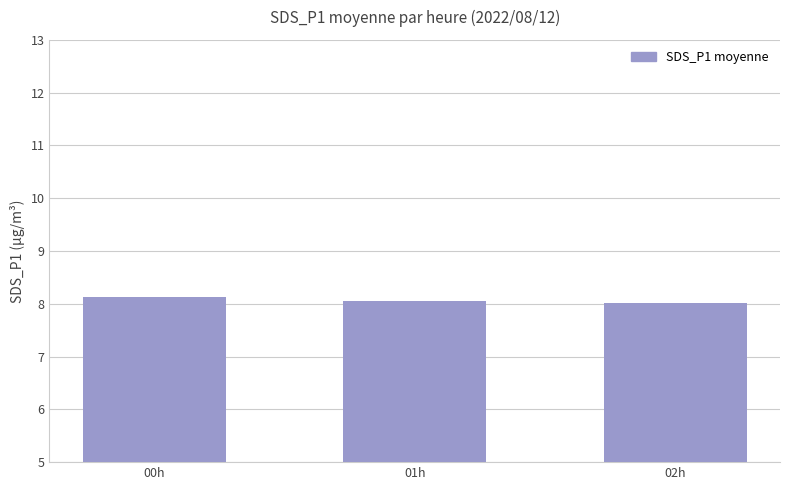

What is the difference between the maximum and minimum values?

0.1